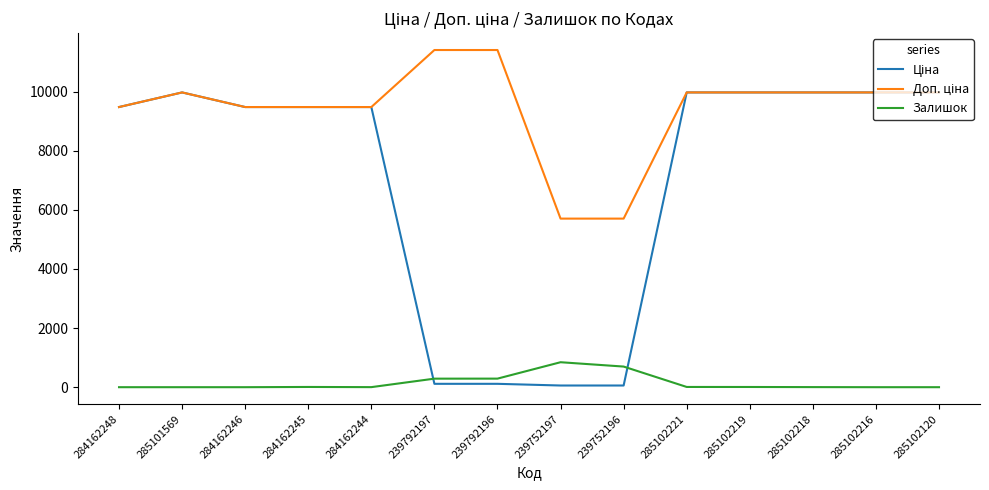

How many lines are shown in the chart?

3